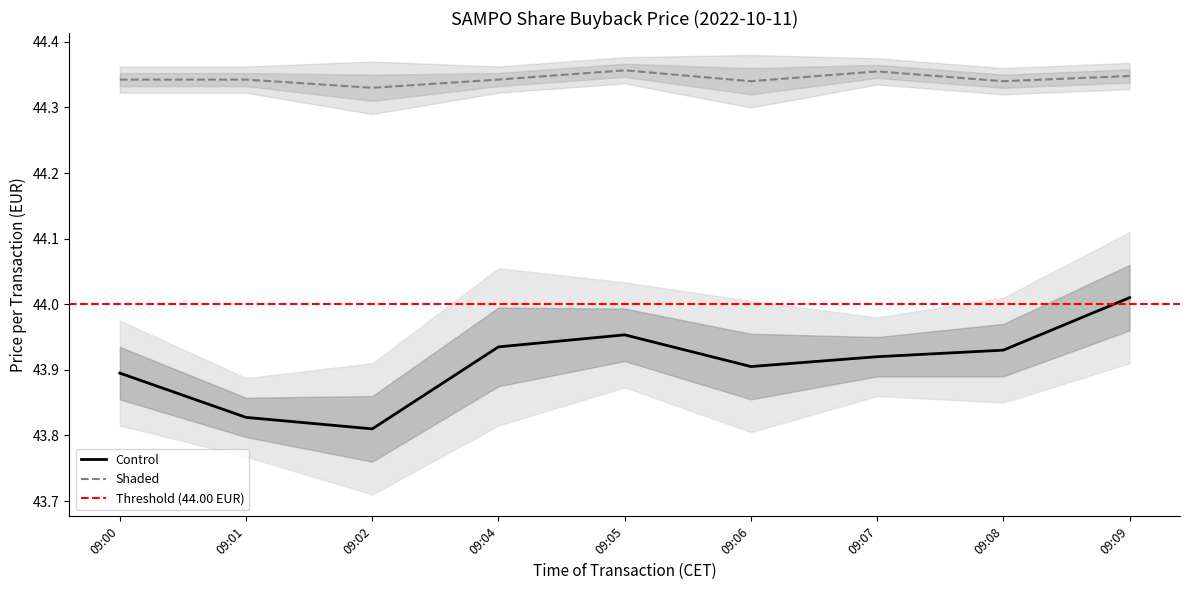

True or false: Shaded and Control intersect in this chart.

False